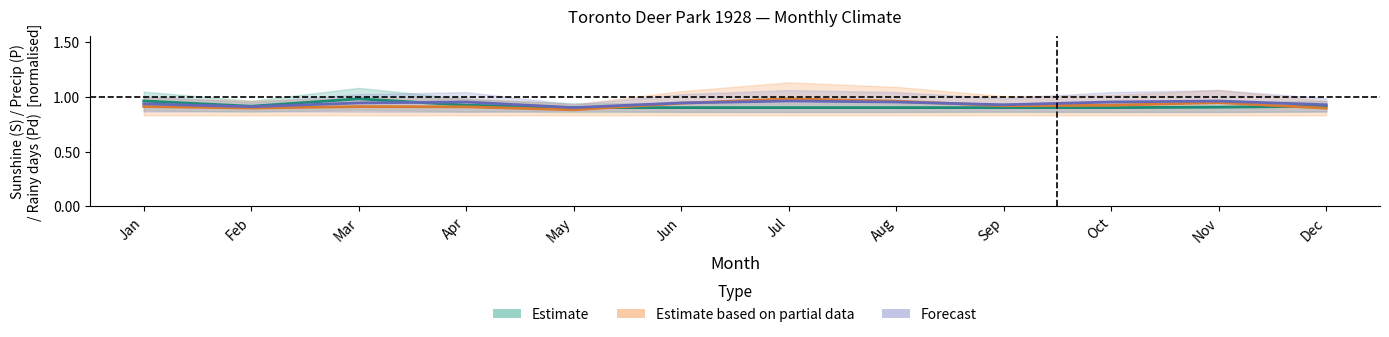

Which has a higher value, Jul or Sep?

Jul